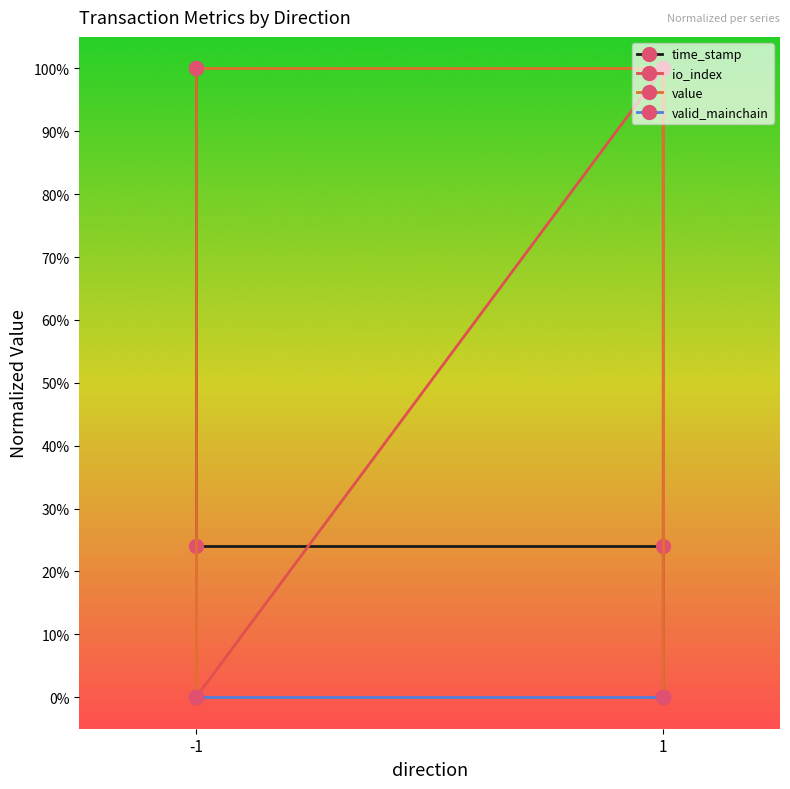

True or false: value has more than 1 interior local peaks.

False